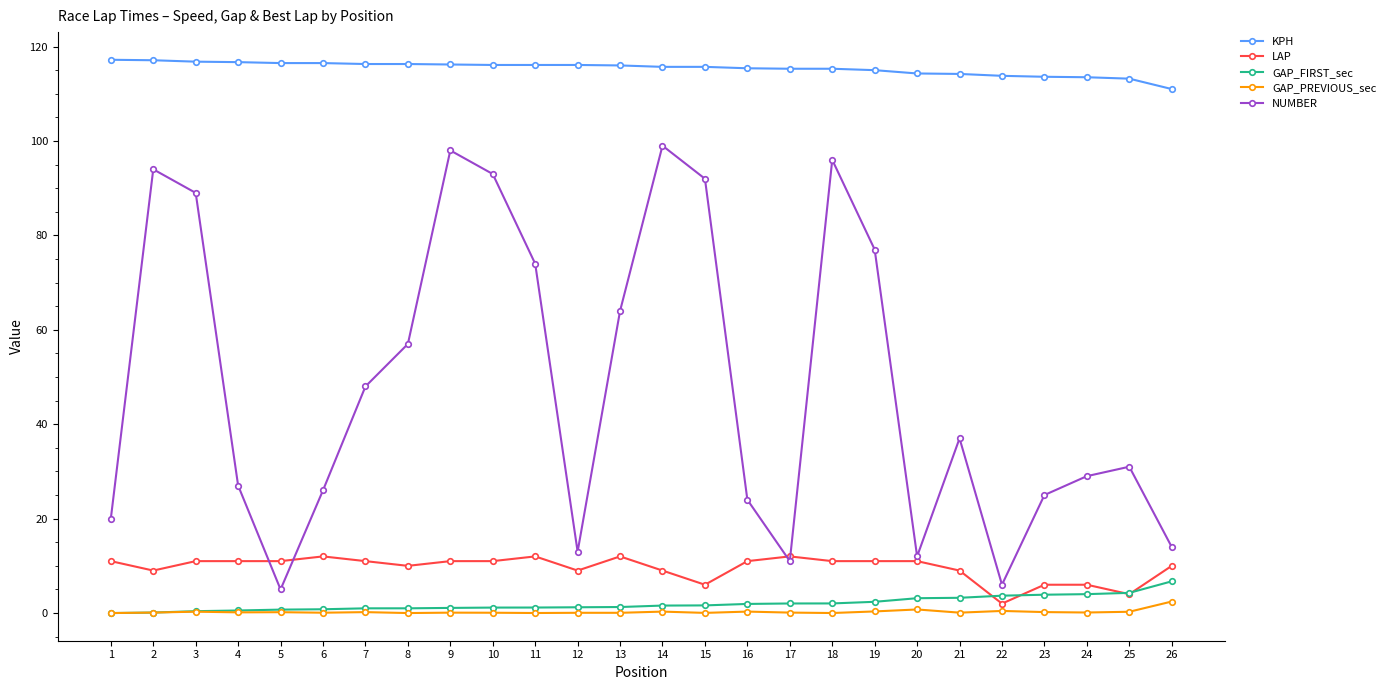

What is the total value across all series at 14?

225.6